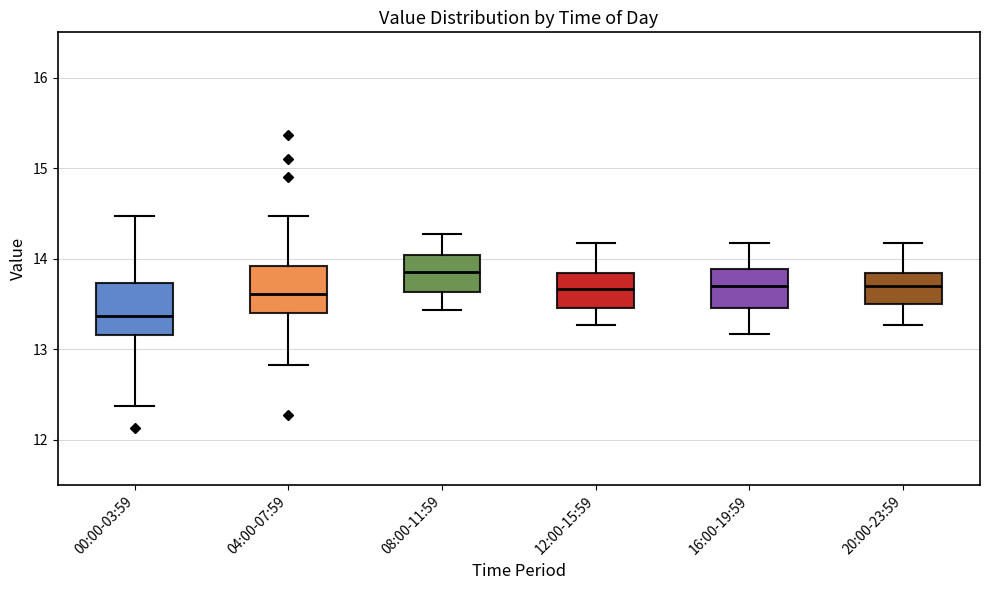

Reading left to right, read every box against the y-axis: the position of its median line, the range the box covers, and the ends of its whiskers. The values are not printed on the chart, so give them approximately, as read against the axis.

00:00-03:59: median 13.4, box 13.2 to 13.7, whiskers 12.4 to 14.5
04:00-07:59: median 13.6, box 13.4 to 13.9, whiskers 12.8 to 14.5
08:00-11:59: median 13.9, box 13.6 to 14.0, whiskers 13.4 to 14.3
12:00-15:59: median 13.7, box 13.5 to 13.8, whiskers 13.3 to 14.2
16:00-19:59: median 13.7, box 13.5 to 13.9, whiskers 13.2 to 14.2
20:00-23:59: median 13.7, box 13.5 to 13.8, whiskers 13.3 to 14.2